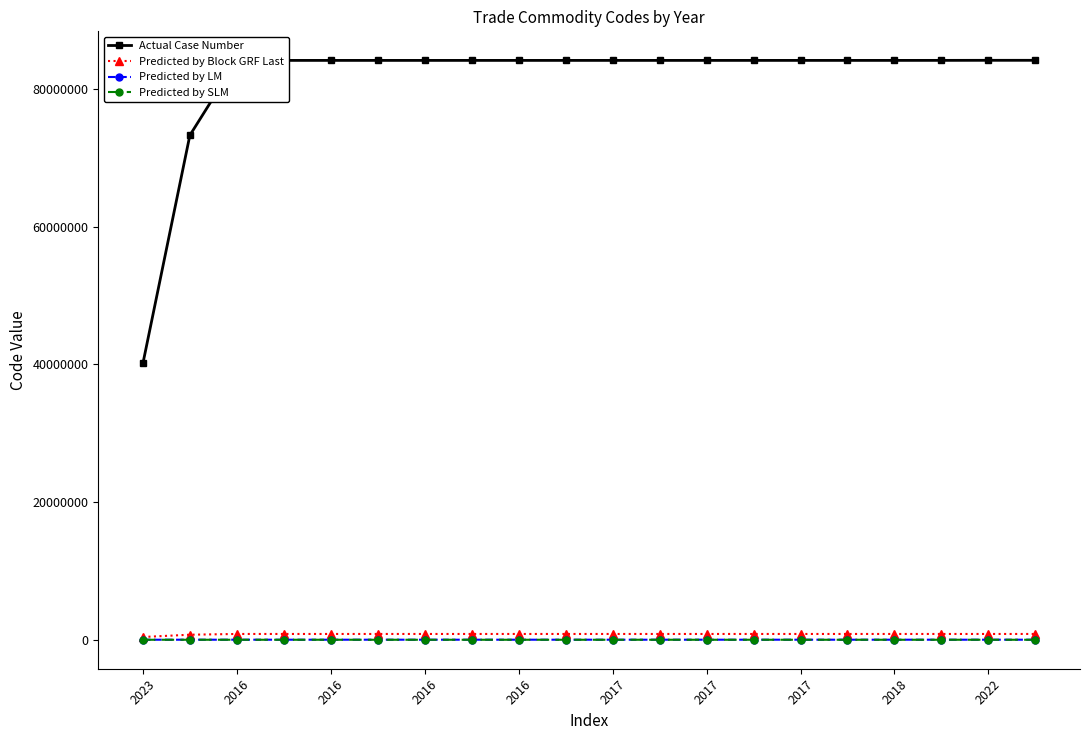

True or false: Predicted by Block GRF Last and Actual Case Number intersect in this chart.

False